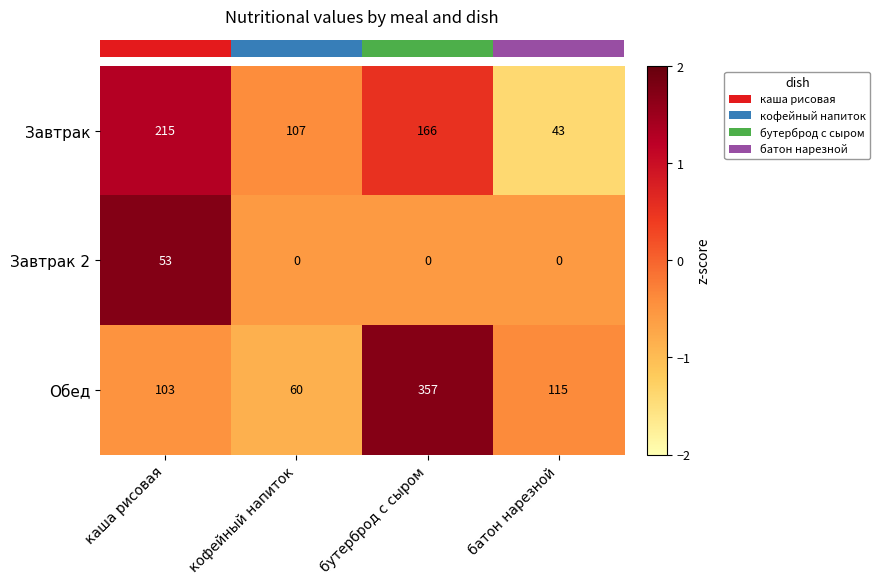

Which series has the largest total across all categories?

Обед